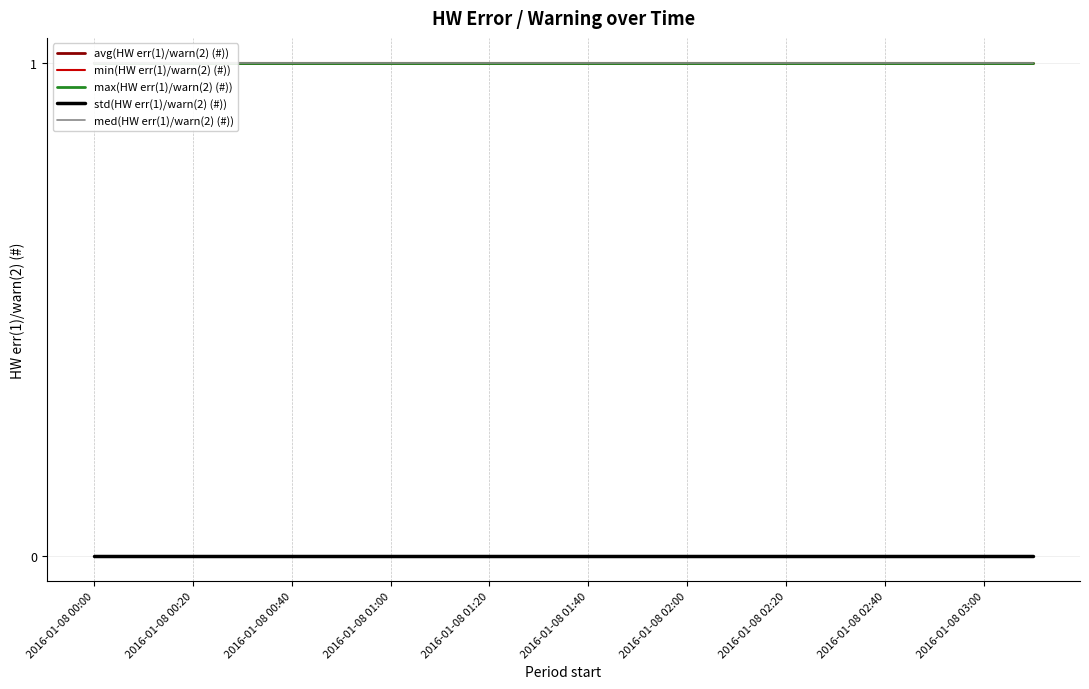

At how many categories does at least one series exceed 0?

20